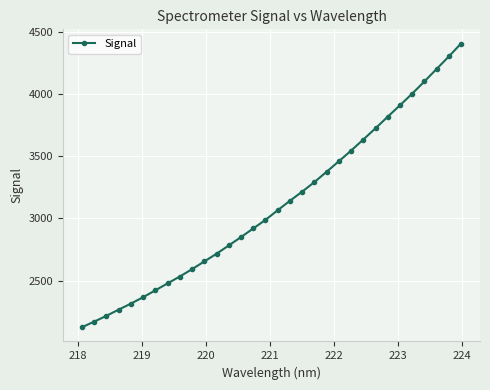

What is the minimum value shown in the chart?

2126.4